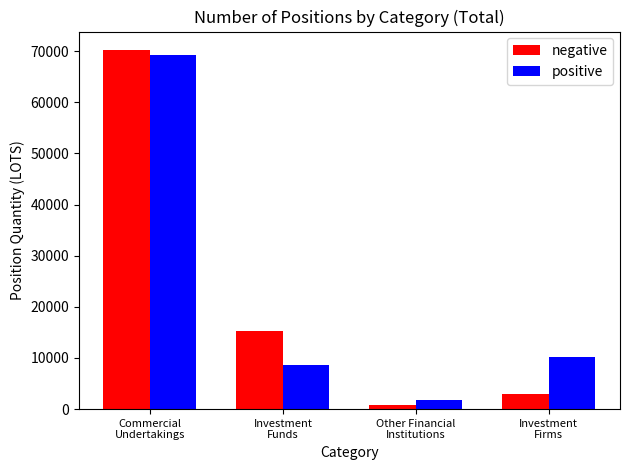

Reading left to right, list all the values displayed in this chart.

negative: Commercial
Undertakings=70304.5	Investment
Funds=15257.7	Other Financial
Institutions=815.6	Investment
Firms=2947.5
positive: Commercial
Undertakings=69209.3	Investment
Funds=8610.1	Other Financial
Institutions=1714.4	Investment
Firms=10274.8